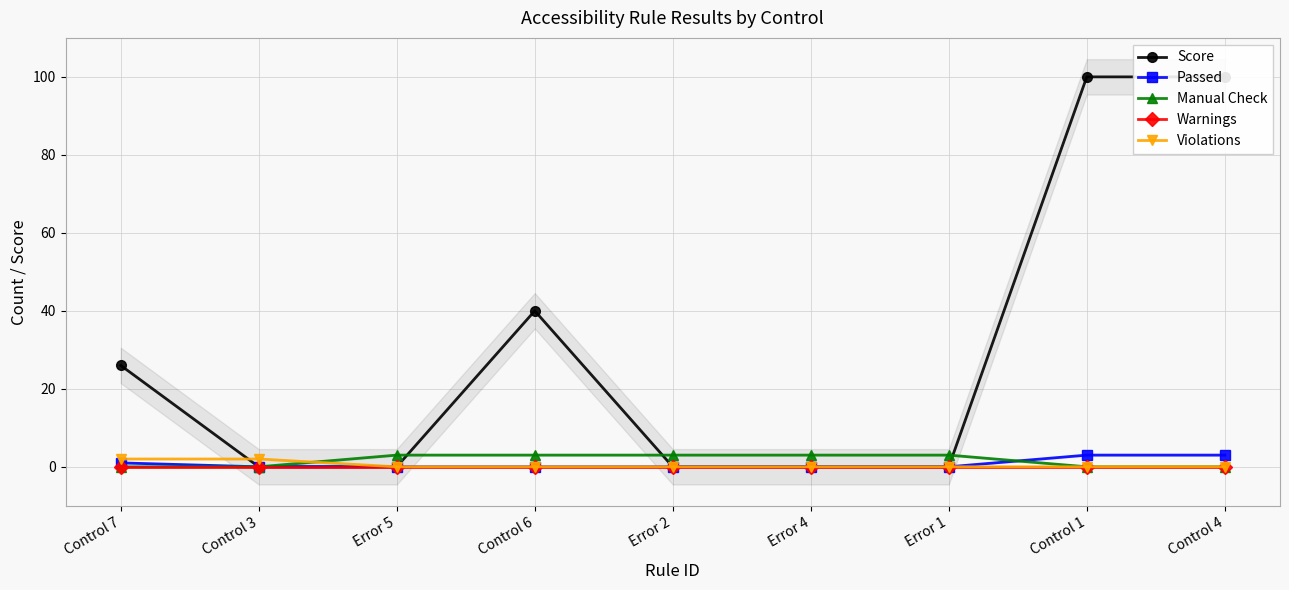

True or false: Passed has more than 2 points higher than both neighbors.

False